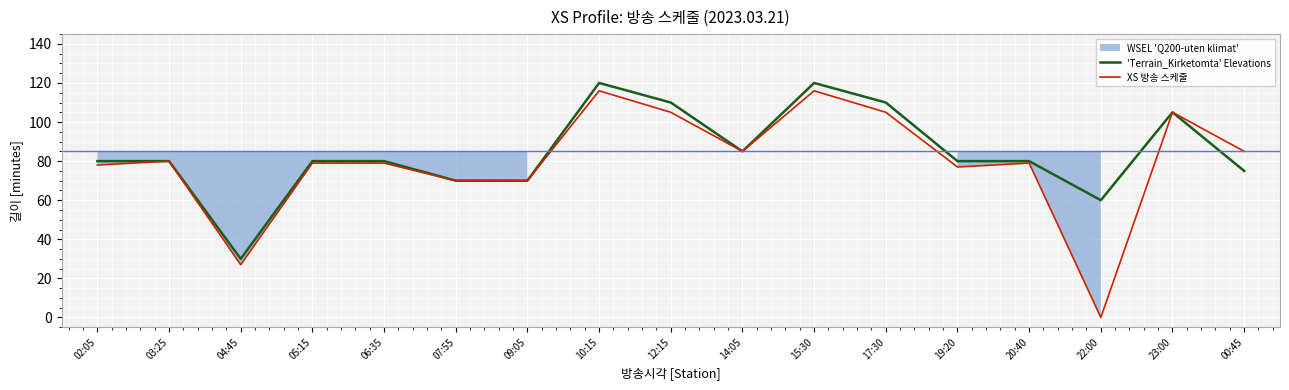

Rank the categories by 'Terrain_Kirketomta' Elevations value from highest to lowest.

10:15, 15:30, 12:15, 17:30, 23:00, 14:05, 02:05, 03:25, 05:15, 06:35, 19:20, 20:40, 00:45, 07:55, 09:05, 22:00, 04:45